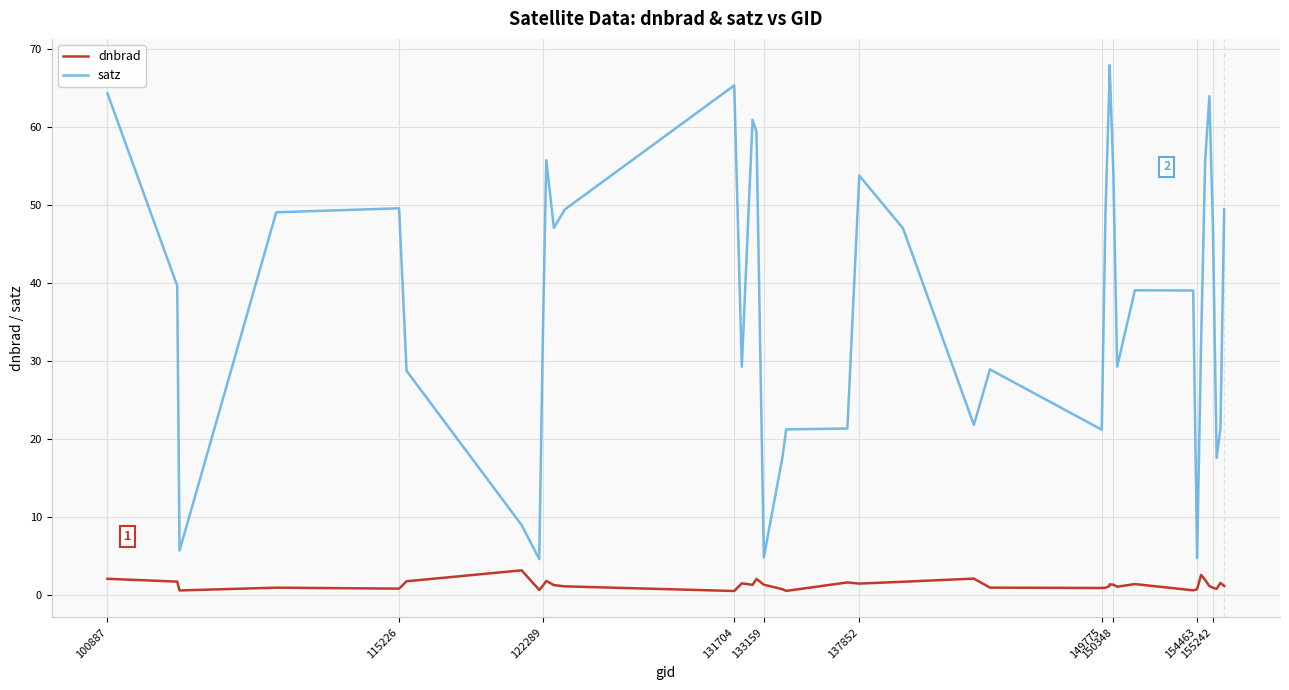

Which series has the widest spread of values?

satz